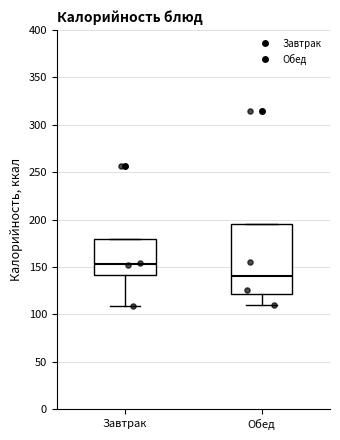

Where is the lower edge of the box for Завтрак on the y-axis? The values are not printed on the chart, so give them approximately, as read against the axis.

140